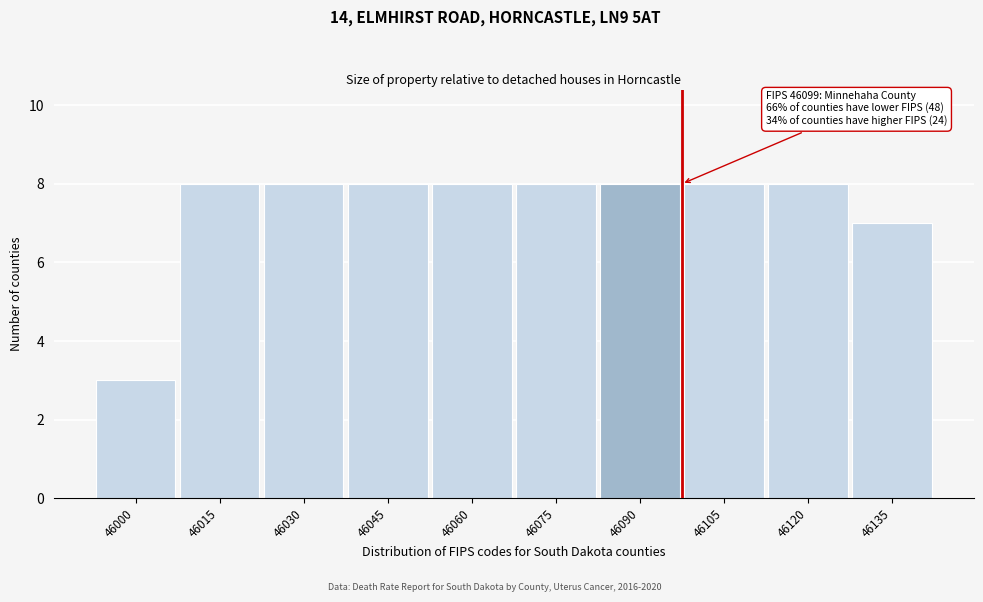

Reading left to right, transcribe all the data shown in this chart.

3	8	8	8	8	8	8	8	8	7